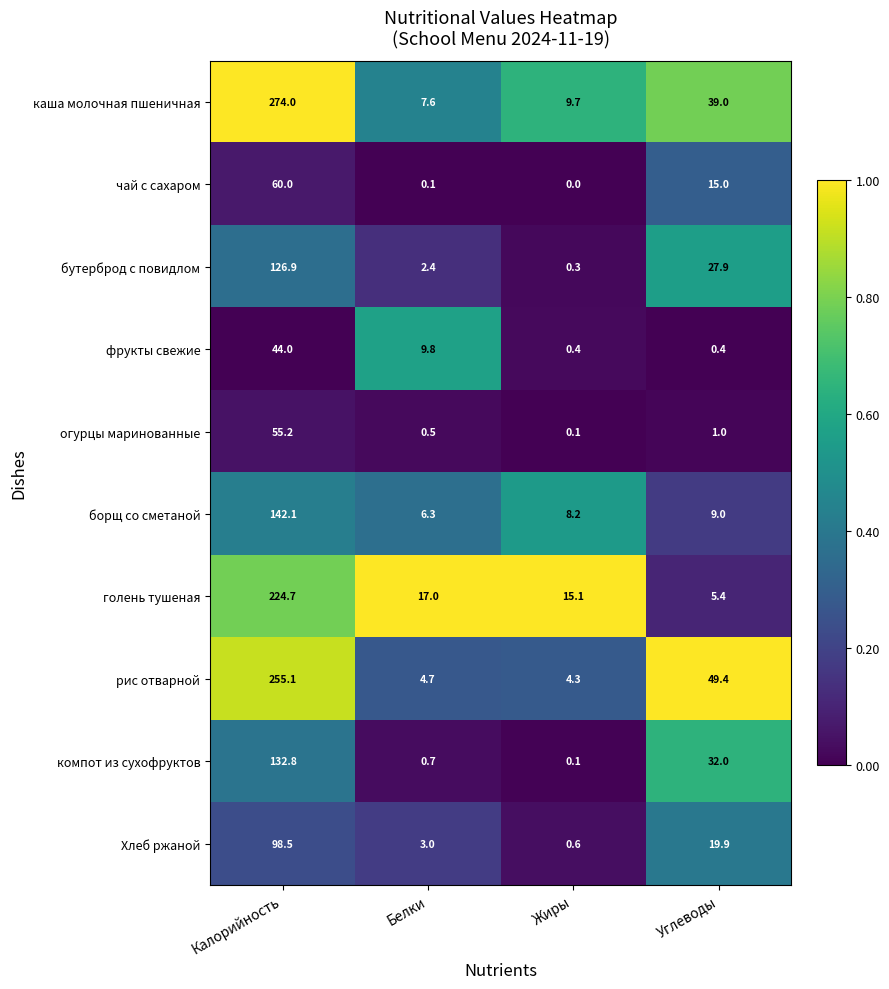

What is the highest value of the чай с сахаром series?

60.0